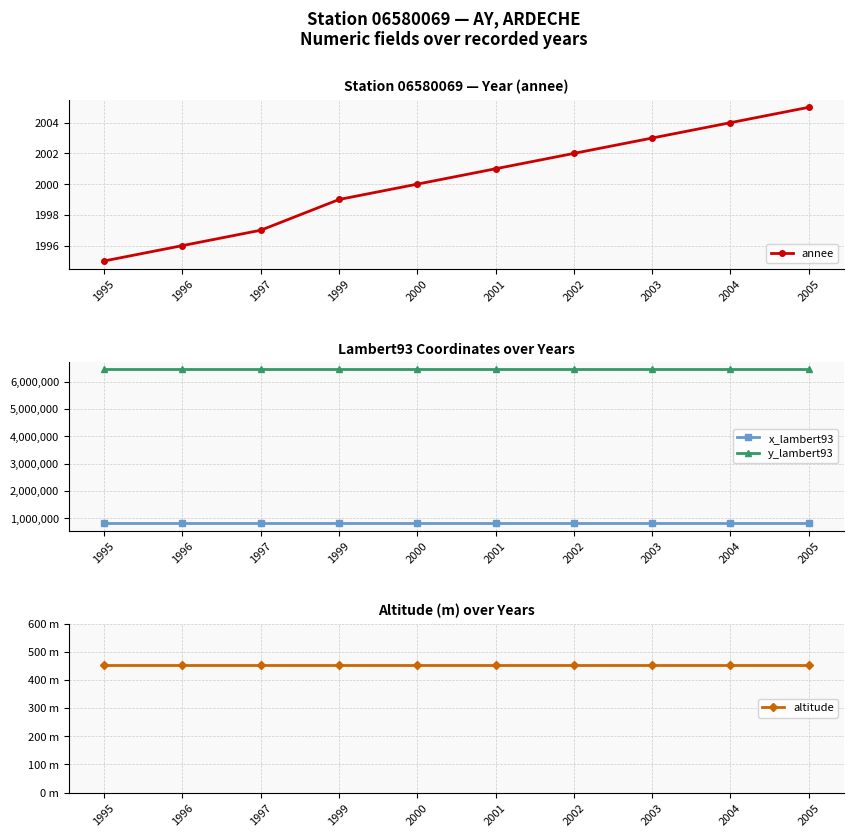

What is the average value of the annee series?

2000